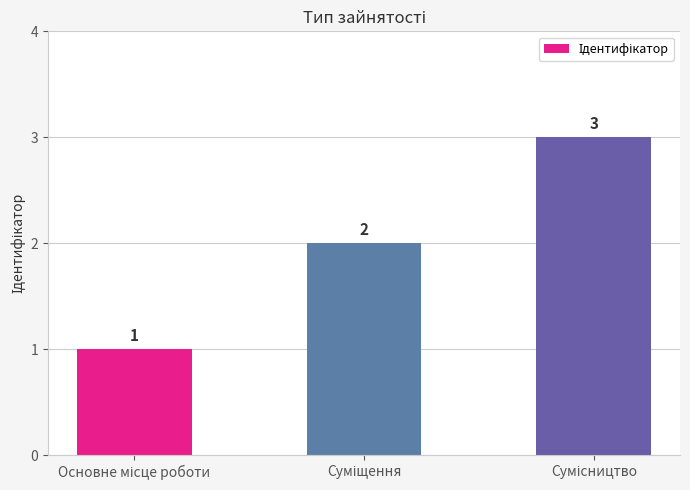

What is the value of the 2nd bar from the left?

2